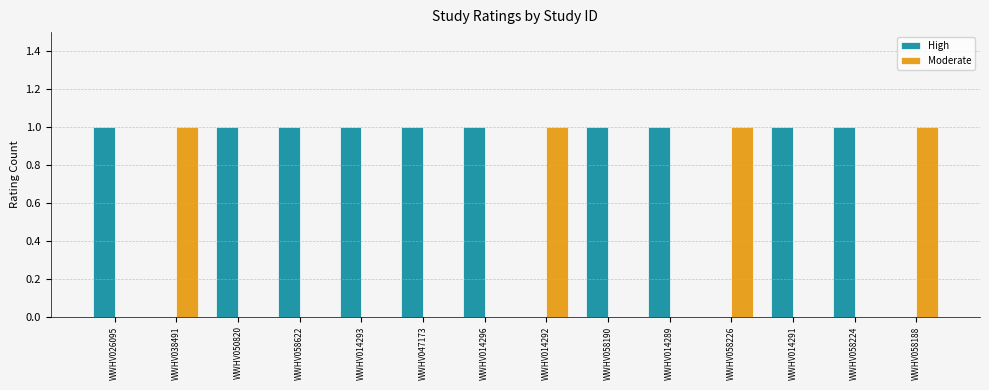

Which series has the largest total across all categories?

High